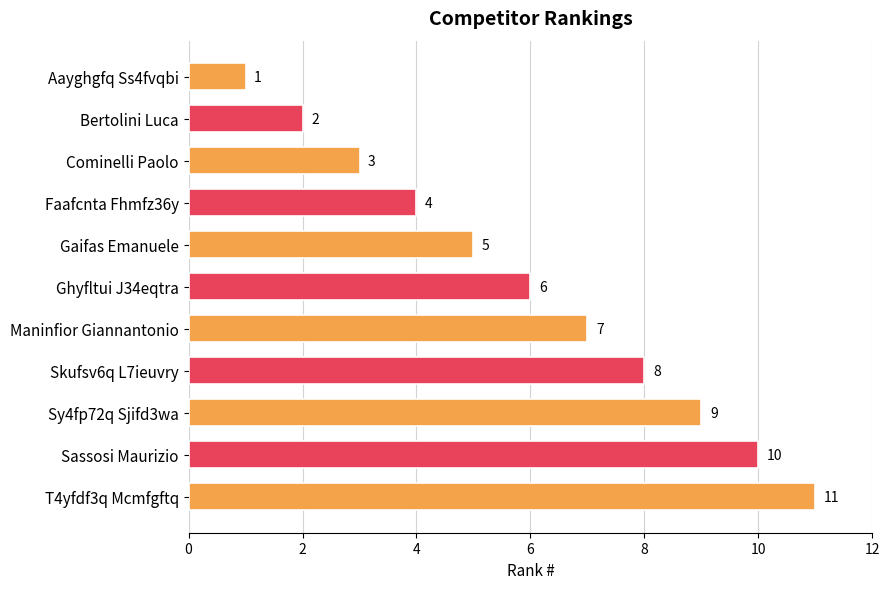

Rank the categories by value from lowest to highest.

Aayghgfq Ss4fvqbi, Bertolini Luca, Cominelli Paolo, Faafcnta Fhmfz36y, Gaifas Emanuele, Ghyfltui J34eqtra, Maninfior Giannantonio, Skufsv6q L7ieuvry, Sy4fp72q Sjifd3wa, Sassosi Maurizio, T4yfdf3q Mcmfgftq